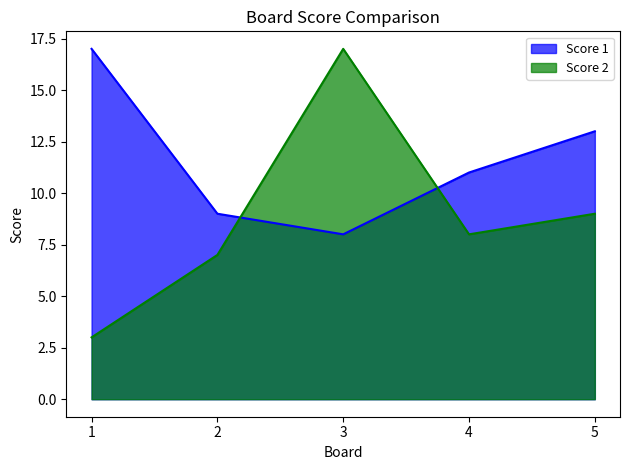

What is the difference between the Score 2 values at 5 and 4?

1